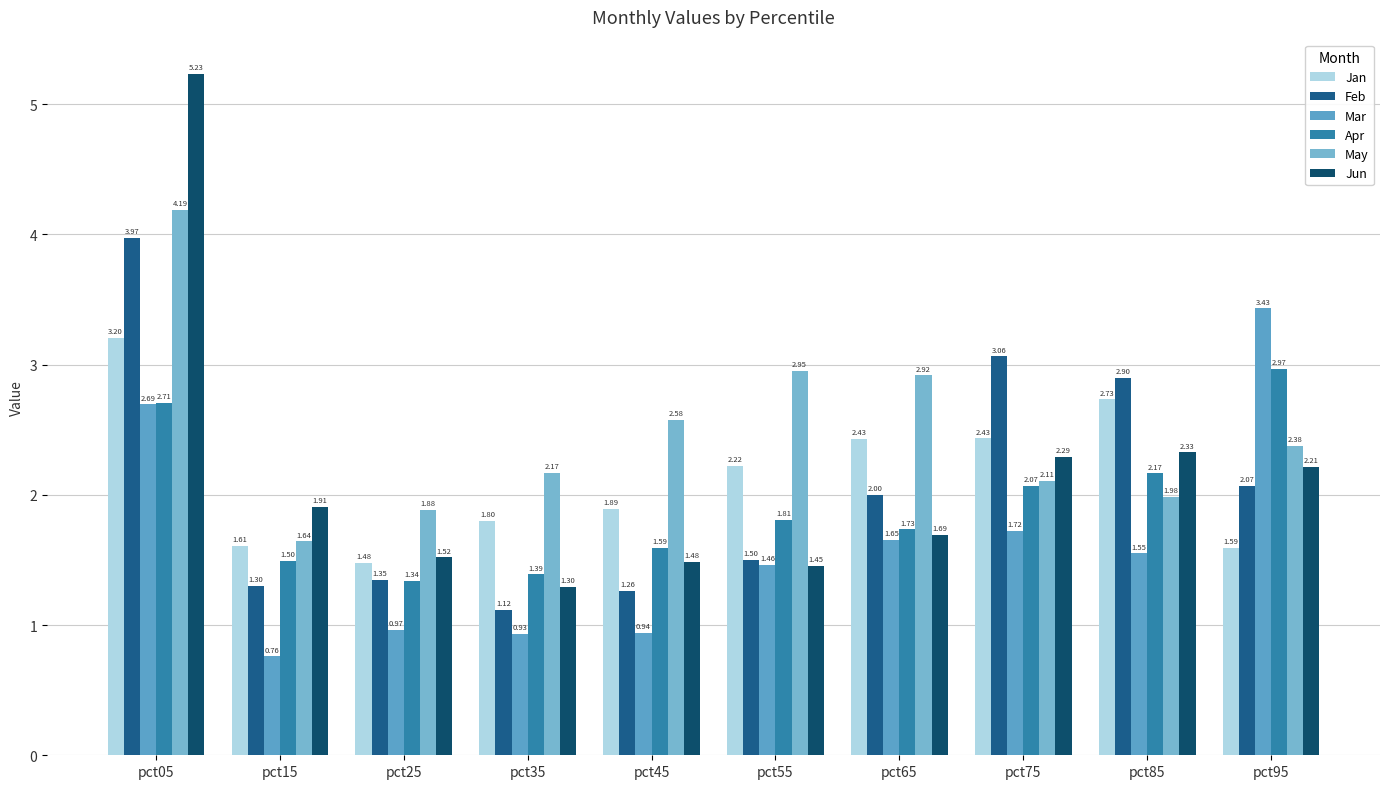

How many bars are there in each group?

6